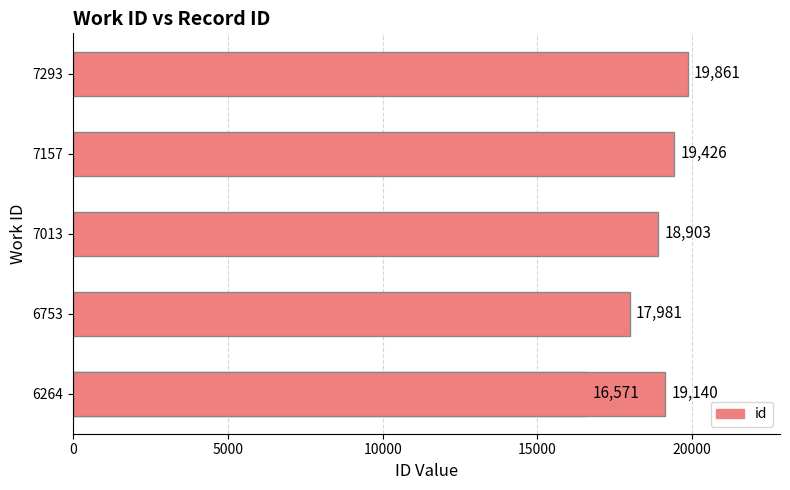

What is the difference between the second highest and minimum values?

2855